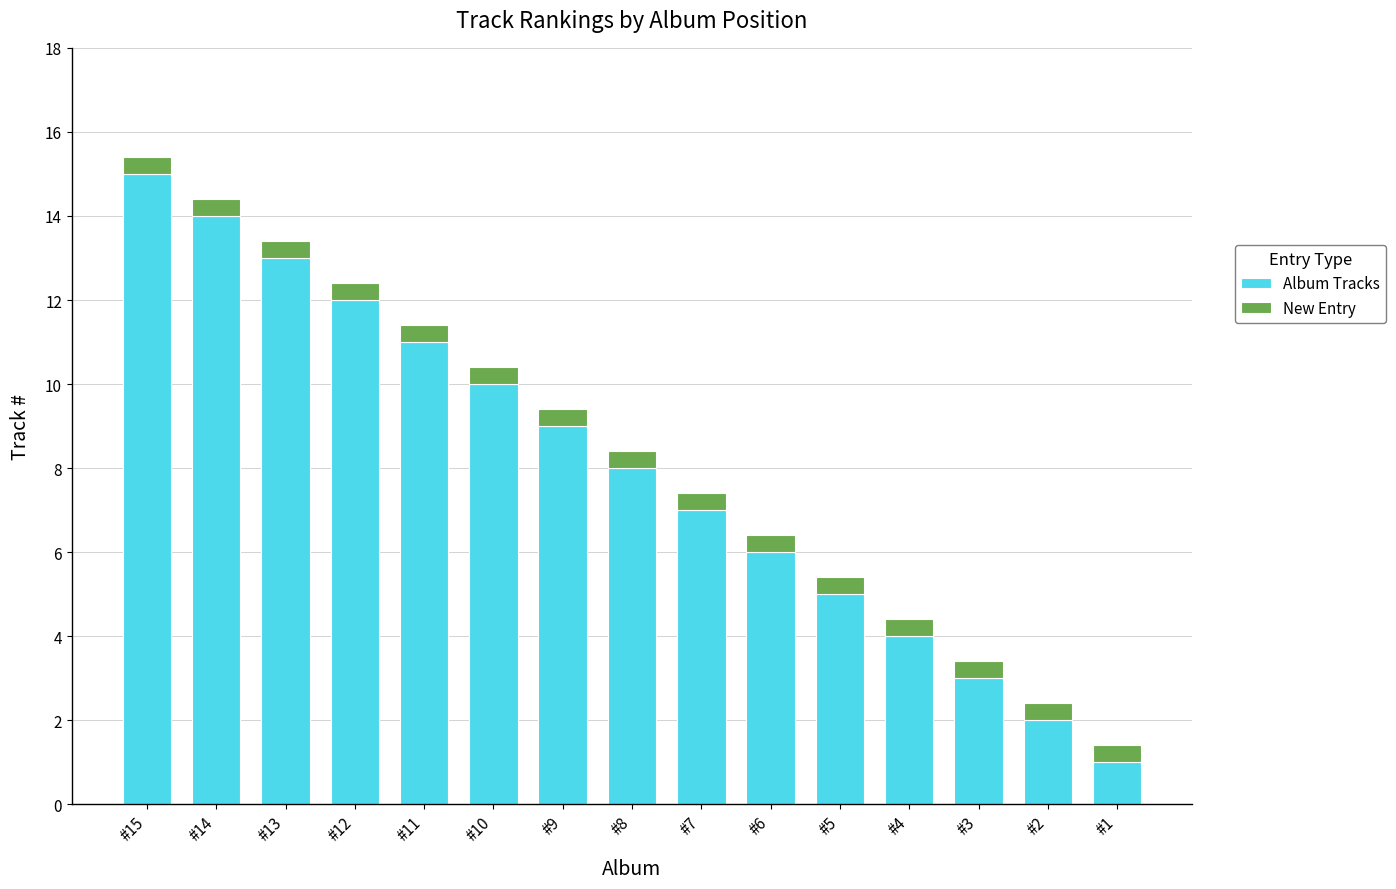

Rank the categories by Album Tracks value from highest to lowest.

#15, #14, #13, #12, #11, #10, #9, #8, #7, #6, #5, #4, #3, #2, #1